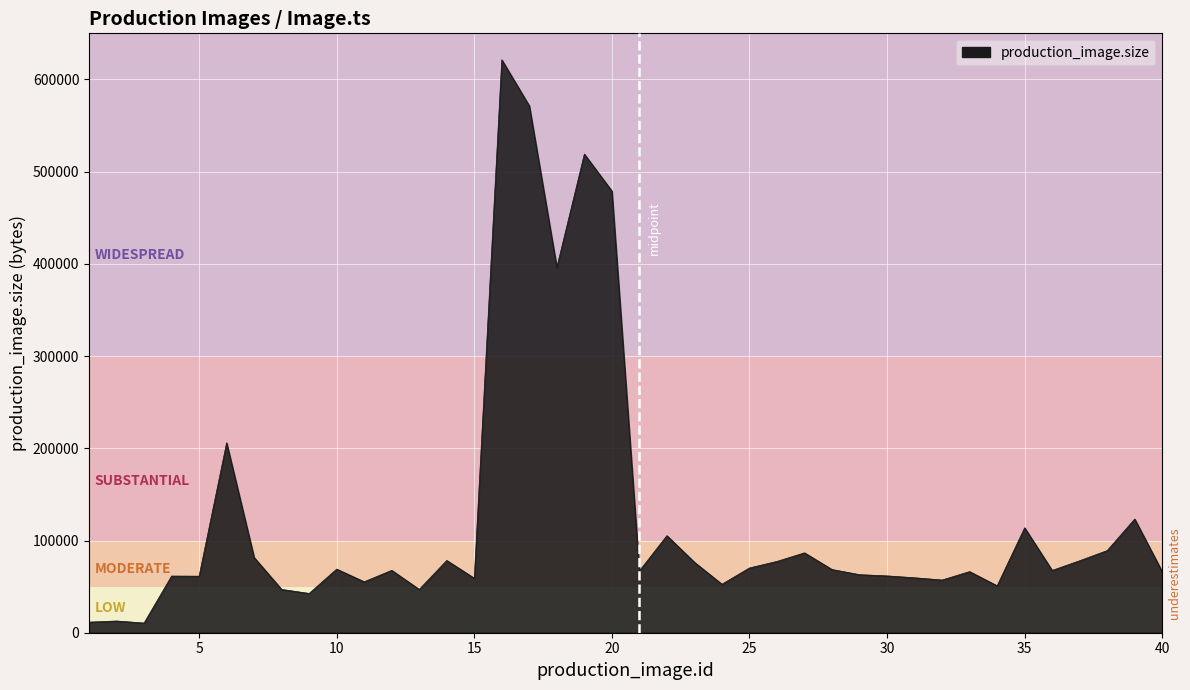

Reading left to right, what are all the values shown in this chart?

1=11497	2=12723	3=10520	4=61445	5=61313	6=205919	7=81616	8=46947	9=42617	10=68999	11=55263	12=67658	13=46998	14=78352	15=59116	16=621320	17=571319	18=396174	19=519049	20=478964	21=67032	22=105243	23=76427	24=52582	25=70248	26=77325	27=86651	28=68548	29=62964	30=61630	31=59596	32=57179	33=66293	34=50905	35=113774	36=67579	37=78068	38=89102	39=123273	40=66141